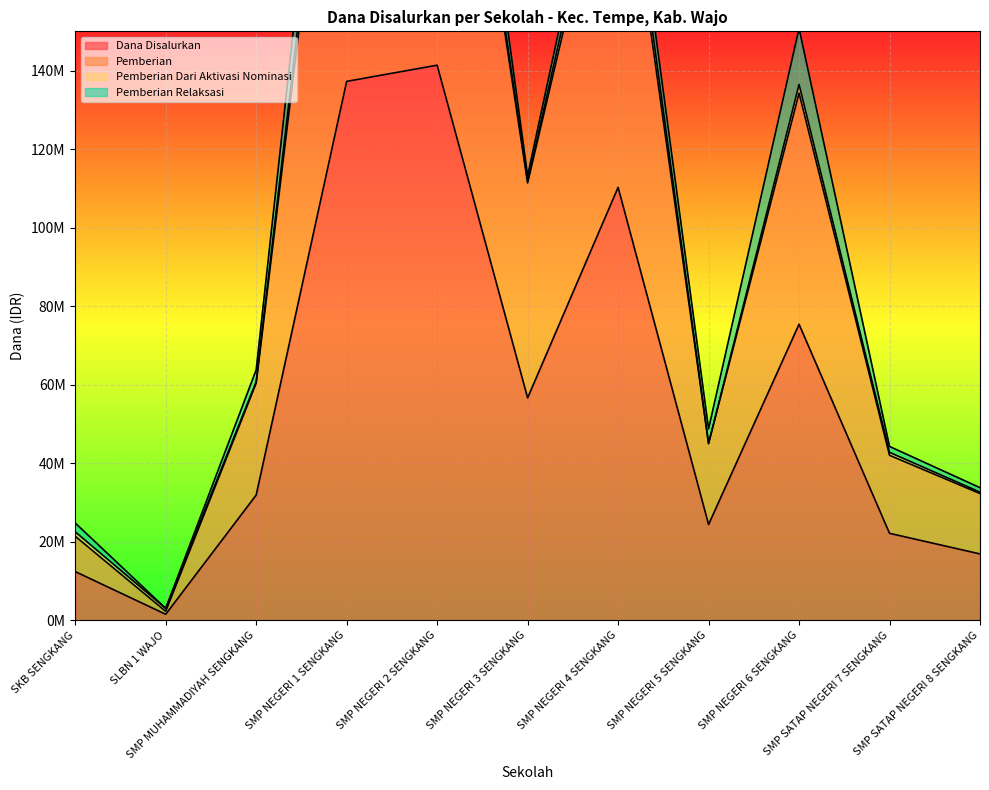

Does the chart display data point markers on the line(s)?

No